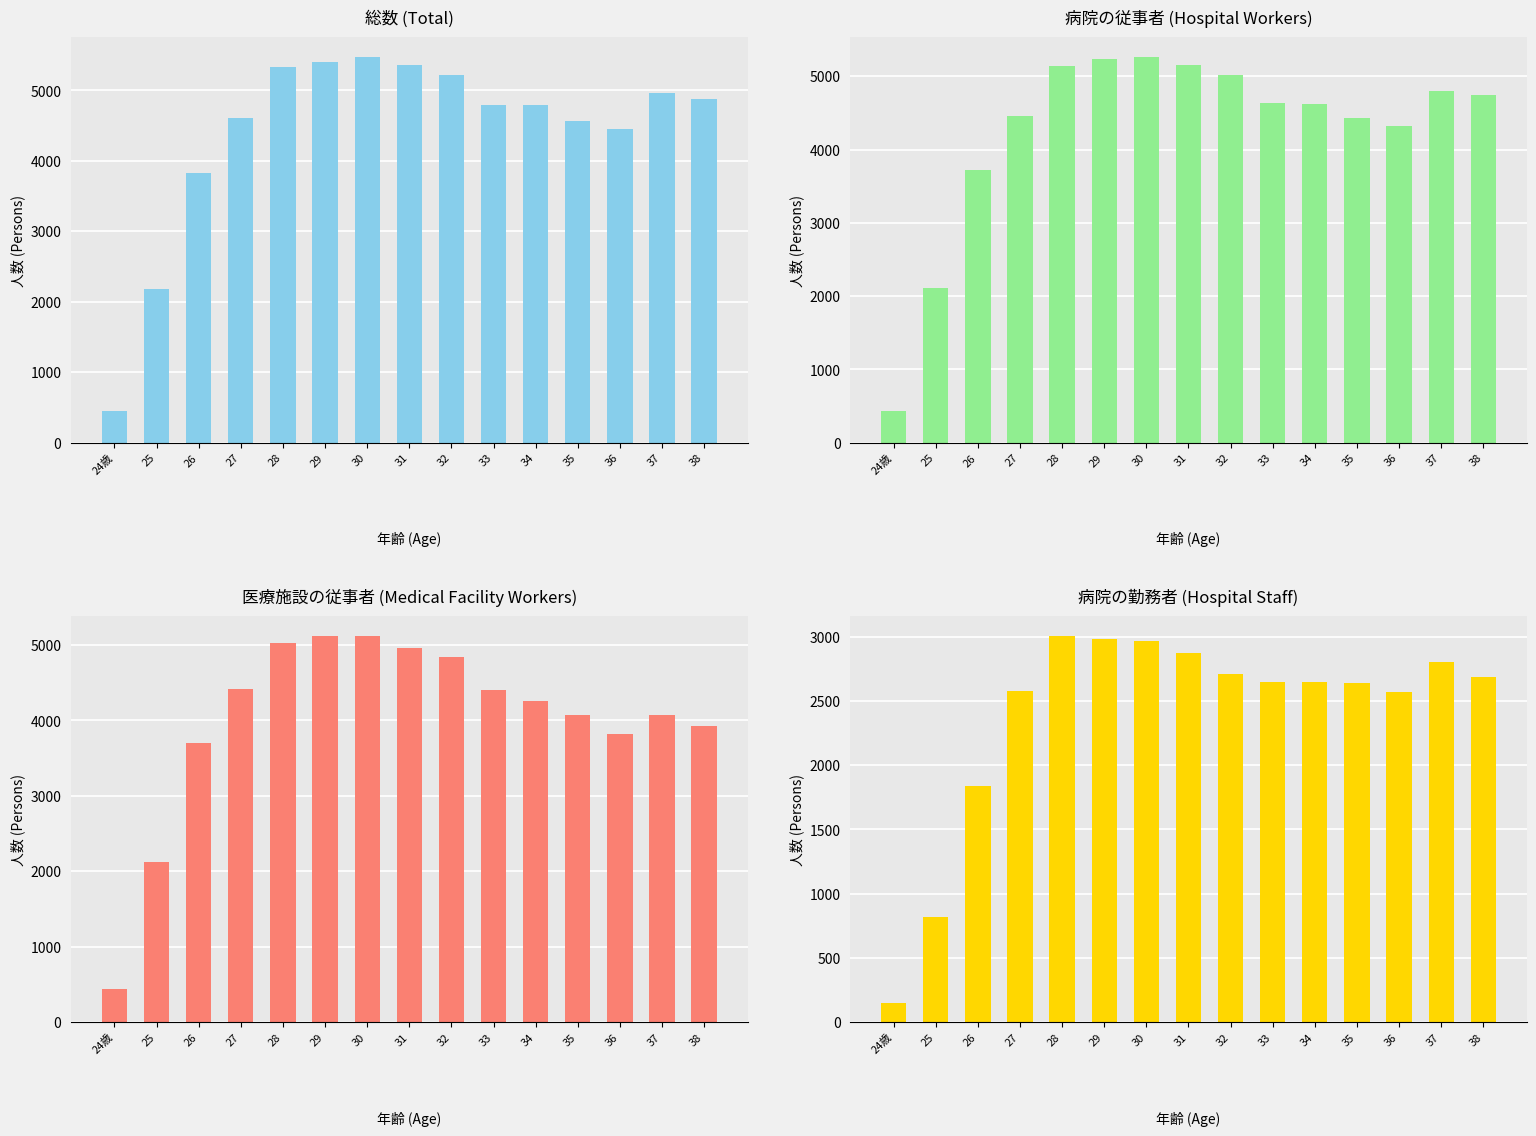

The value of 総数 at 24歳 is 285. True or false?

False